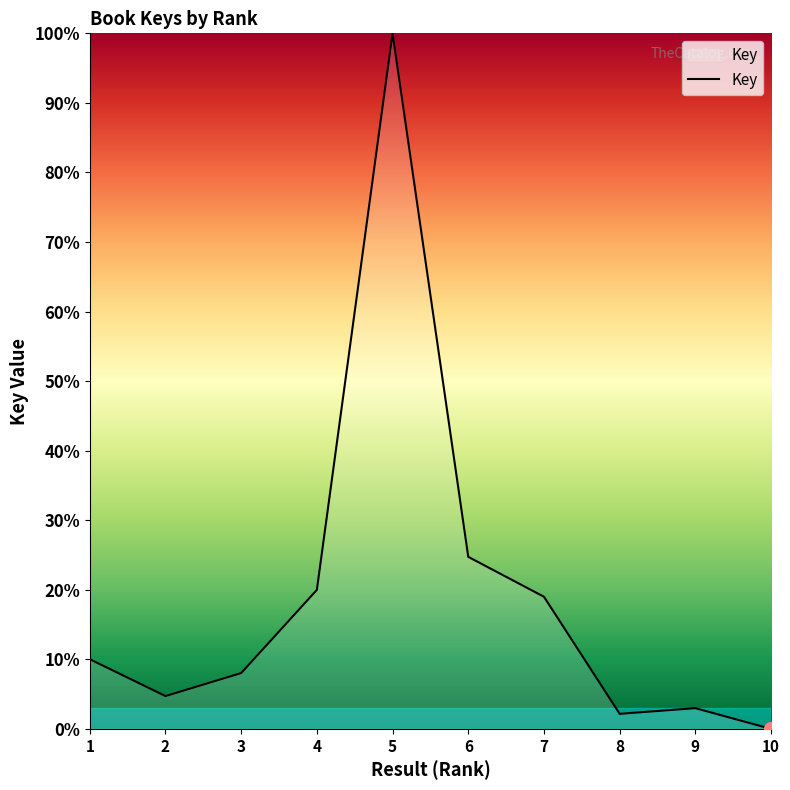

What is the difference between the second highest and minimum values?

24.7